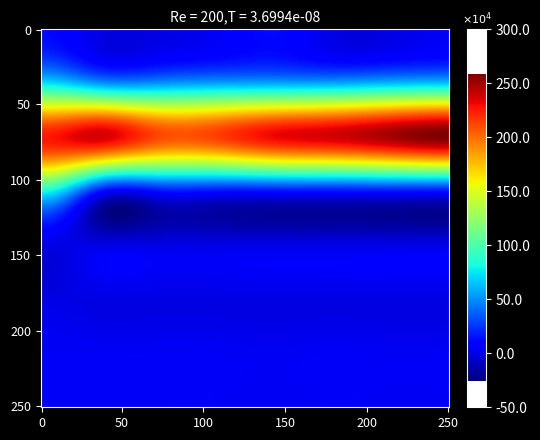

True or false: 902_06 has a value of 53.2 at 2.

False